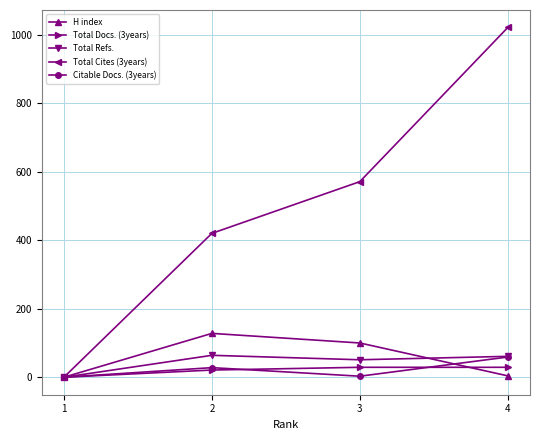

What is the maximum value shown in the chart?

1021